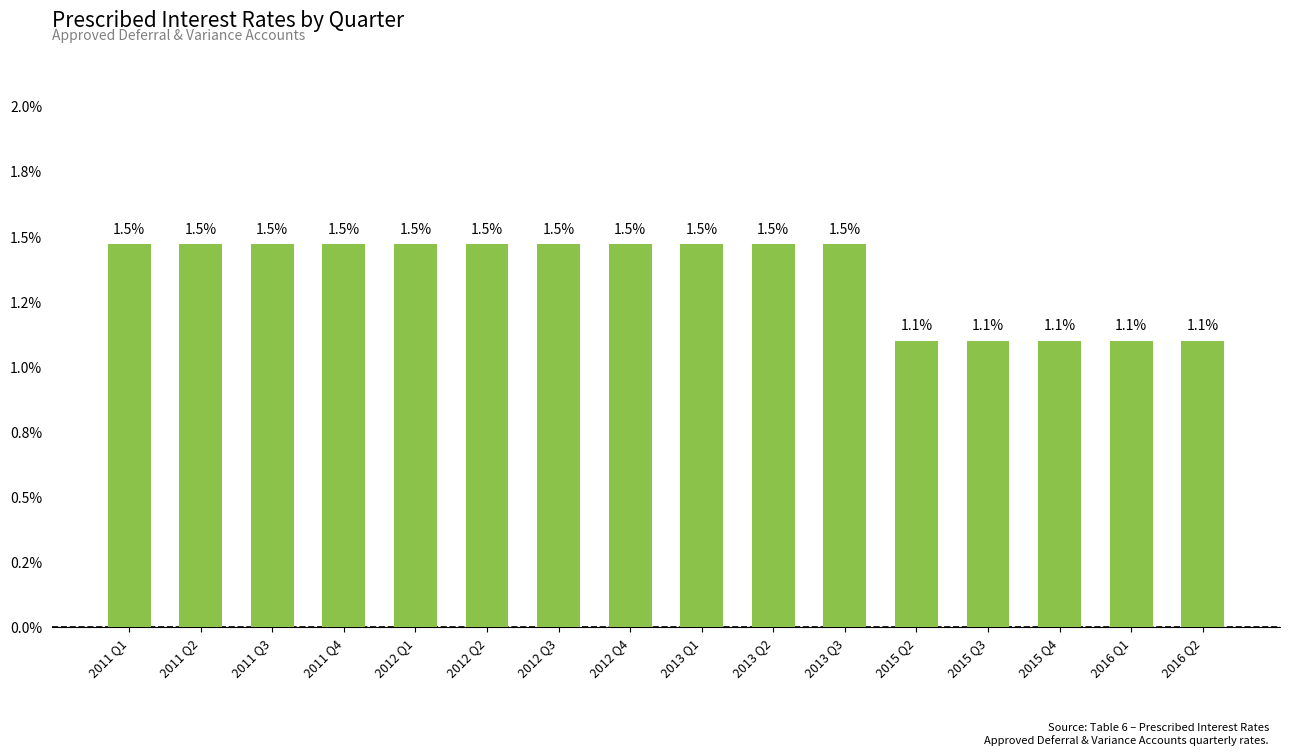

Count the values in the range 0 to 1.

16